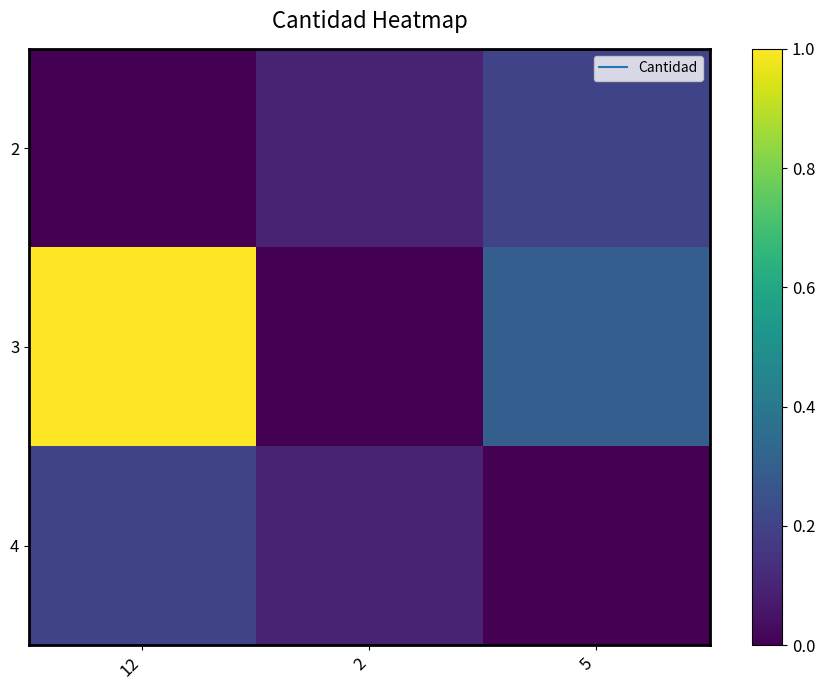

Count the number of data series in this chart.

3